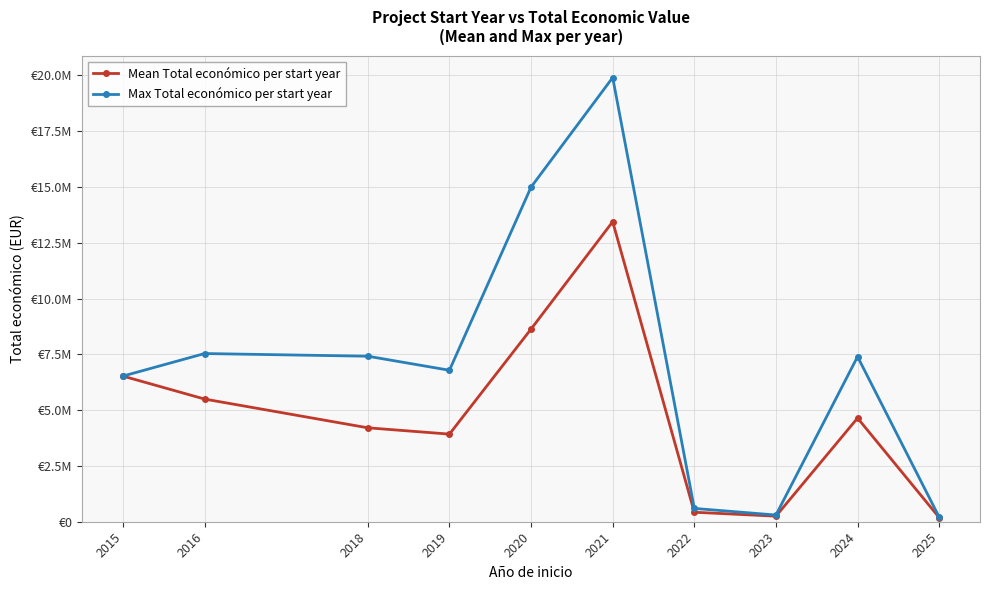

What is the value of the Mean Total económico per start year point at the 5th from the left?

8634036.4